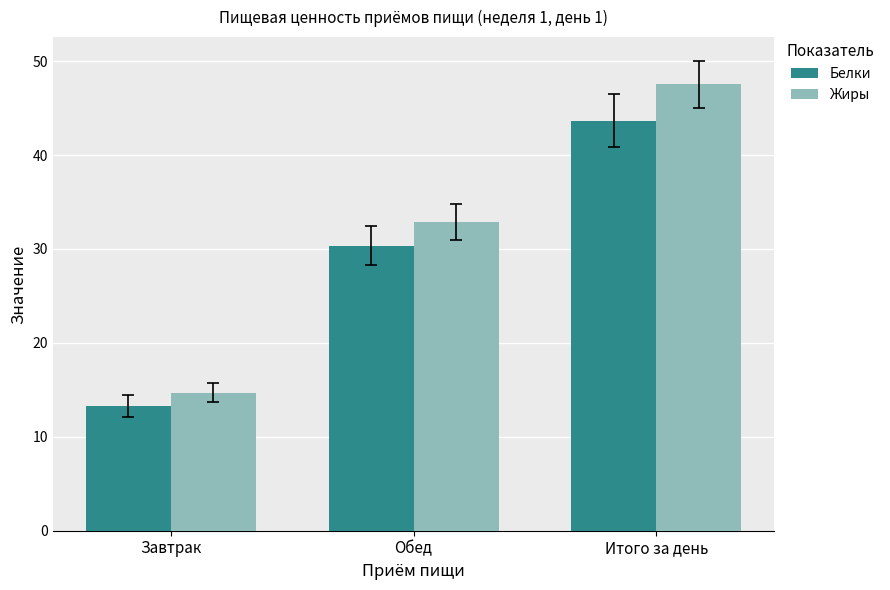

Rank the series by their maximum value, from highest to lowest.

Жиры, Белки